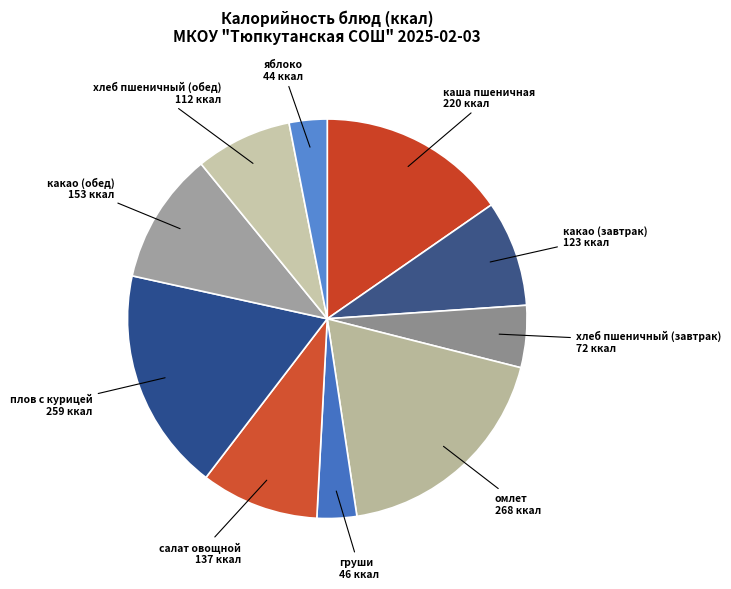

Which category has the smallest portion of the pie?

яблоко